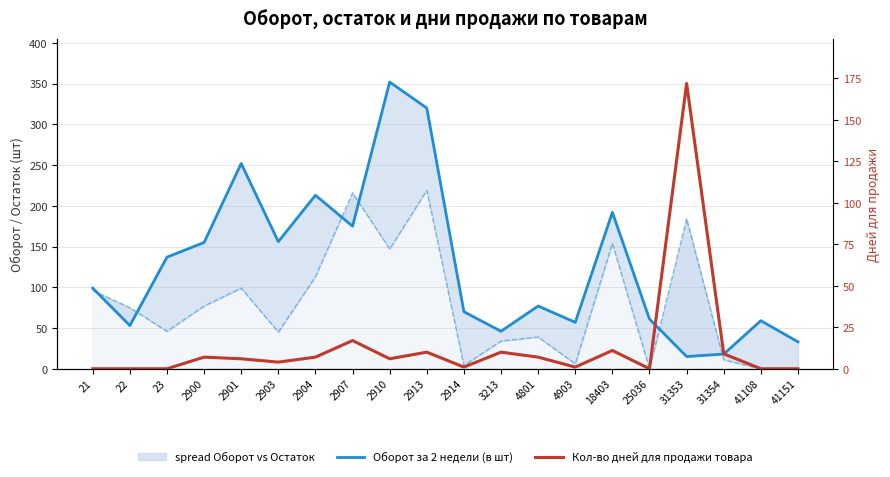

What is the highest value of the Оборот за 2 недели (в шт) series?

352